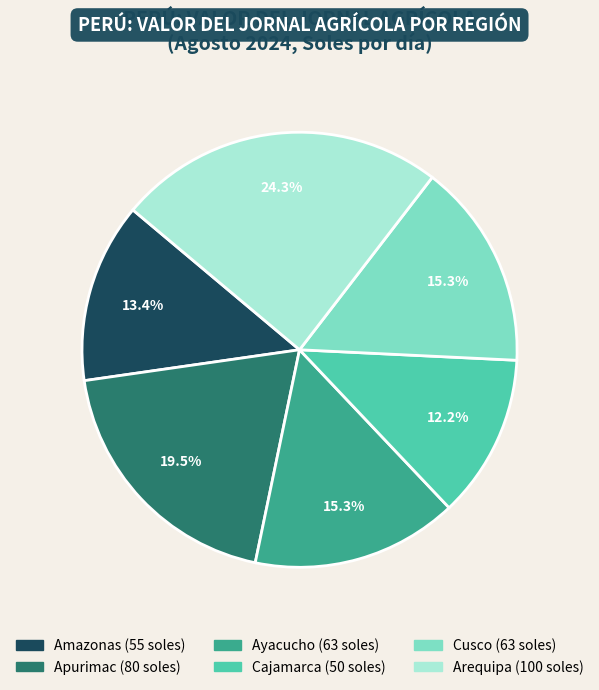

True or false: Amazonas accounts for 13% of the total.

True